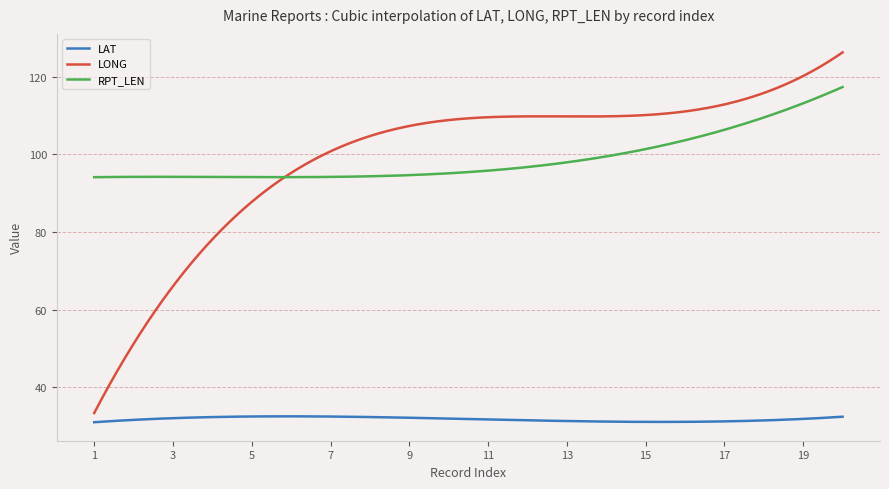

What is the smallest value displayed?

31.0